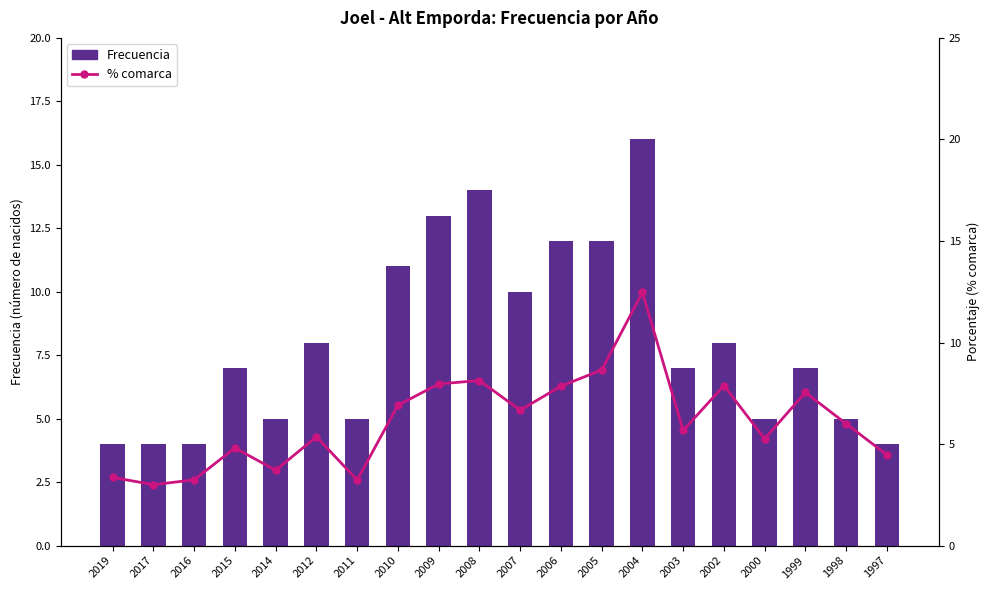

List the series in order of their peak value, highest first.

Frecuencia, % comarca